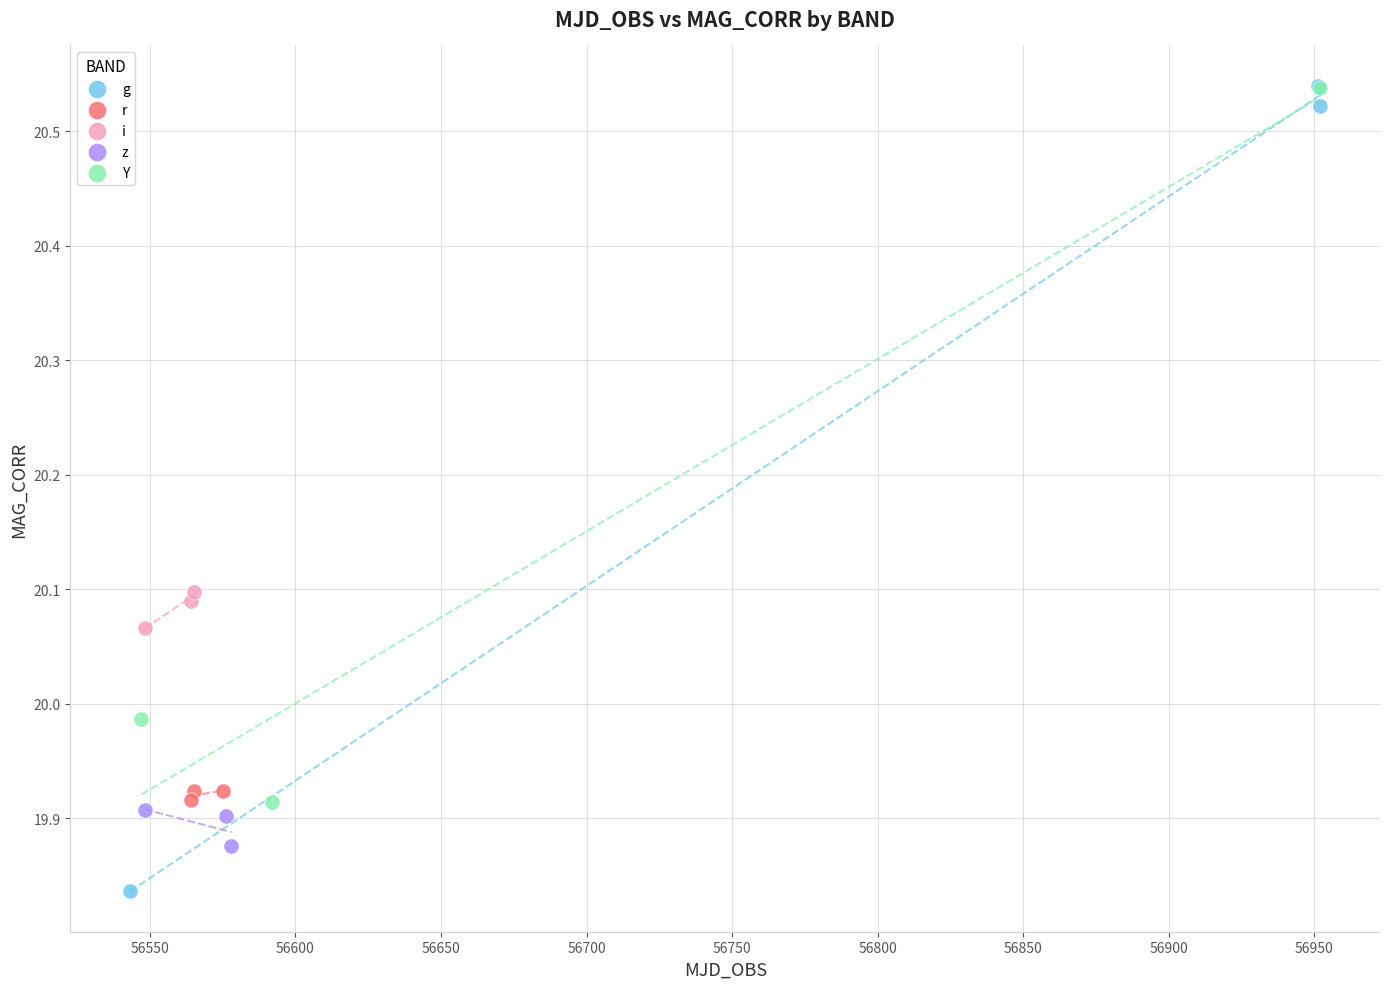

Which series contains the lowest Y value?

g